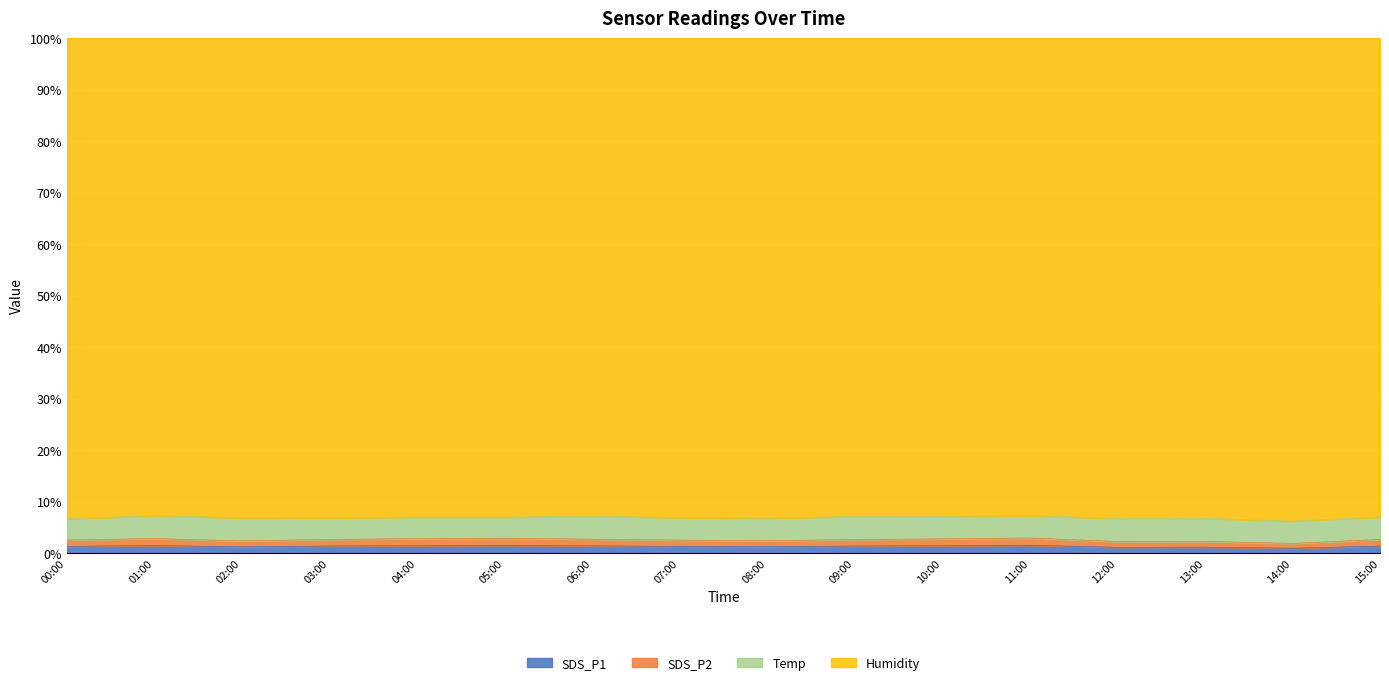

True or false: SDS_P1 has more than 2 interior local peaks.

True